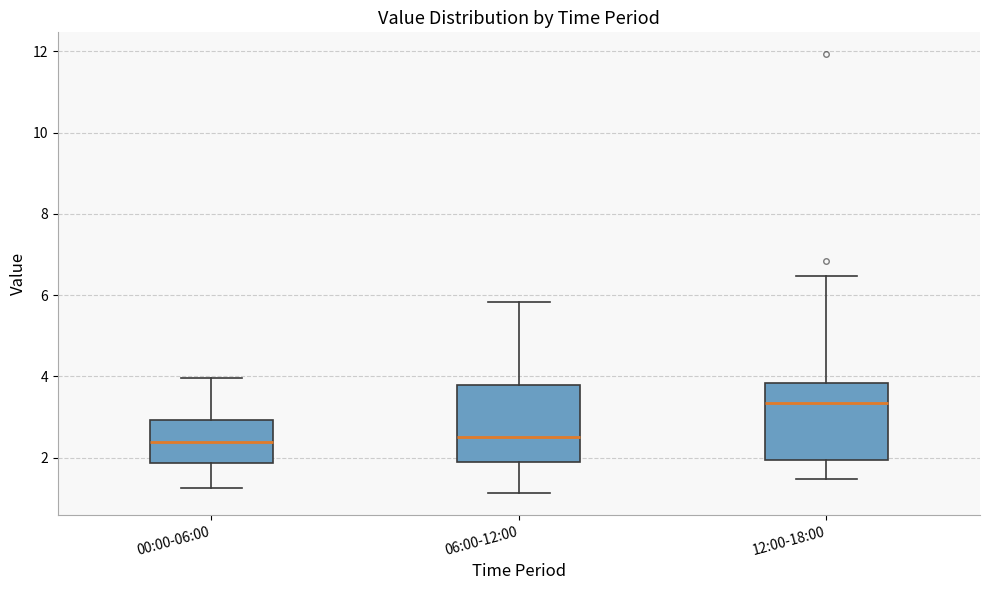

Where is the lower edge of the box for 06:00-12:00 on the y-axis? The values are not printed on the chart, so give them approximately, as read against the axis.

2.0